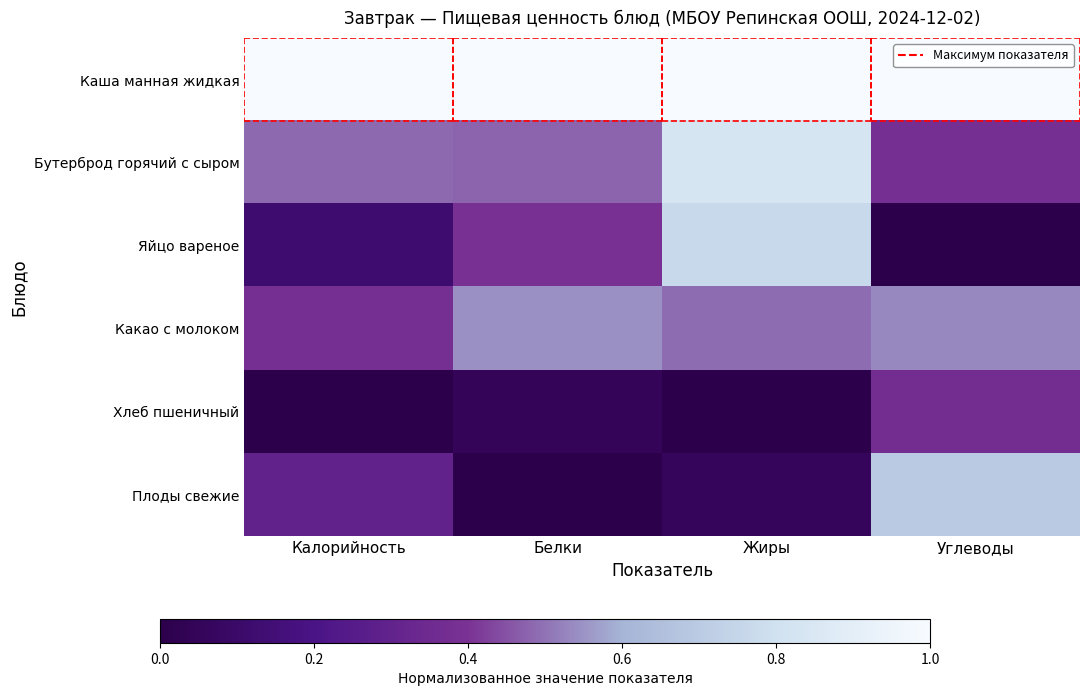

Reading right to left, what are all the values shown in this chart?

Каша манная жидкая: Углеводы=1.0	Жиры=1.0	Белки=1.0	Калорийность=1.0
Бутерброд горячий с сыром: Углеводы=0.4	Жиры=0.8	Белки=0.5	Калорийность=0.5
Яйцо вареное: Углеводы=0.0	Жиры=0.8	Белки=0.4	Калорийность=0.1
Какао с молоком: Углеводы=0.5	Жиры=0.5	Белки=0.5	Калорийность=0.4
Хлеб пшеничный: Углеводы=0.4	Жиры=0.0	Белки=0.0	Калорийность=0.0
Плоды свежие: Углеводы=0.7	Жиры=0.1	Белки=0.0	Калорийность=0.3